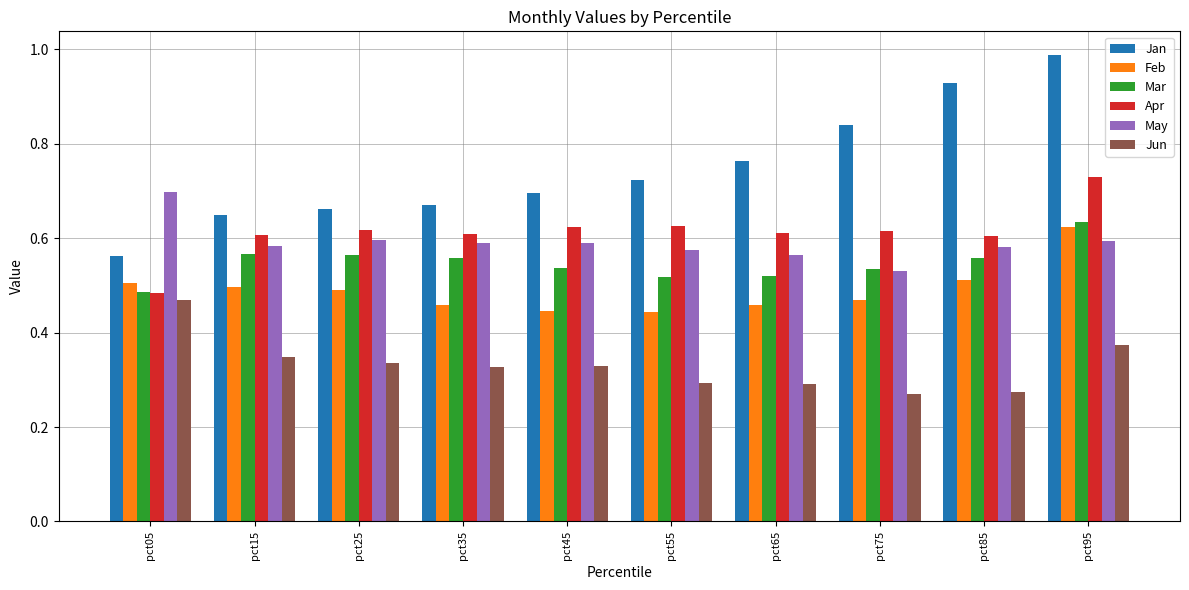

Are the bars grouped side by side (vs. stacked)?

Yes